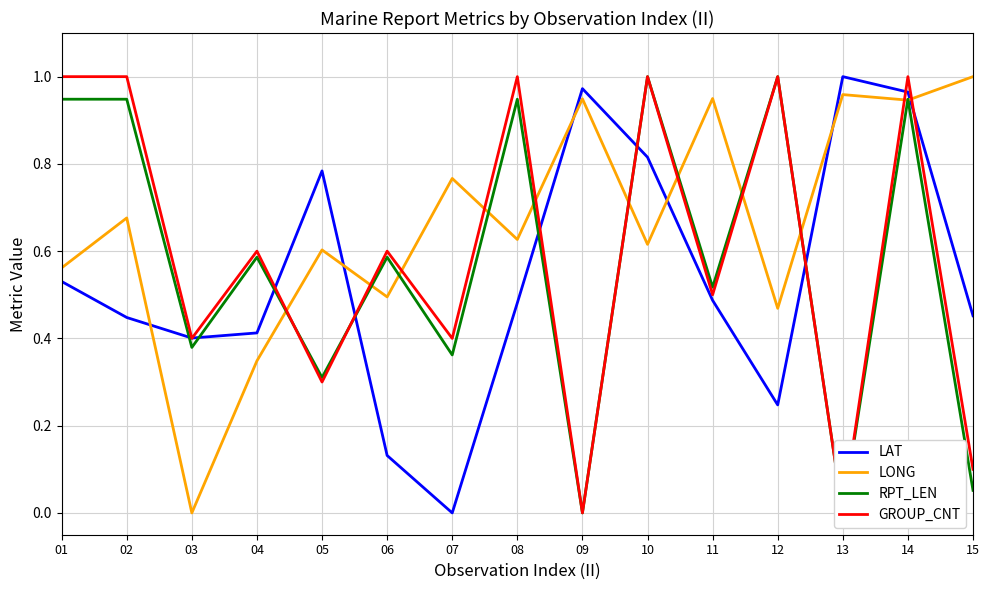

Reading left to right, transcribe all the data shown in this chart.

LAT: 0.5	0.4	0.4	0.4	0.8	0.1	0.0	0.5	1.0	0.8	0.5	0.2	1.0	1.0	0.5
LONG: 0.6	0.7	0.0	0.3	0.6	0.5	0.8	0.6	0.9	0.6	0.9	0.5	1.0	0.9	1.0
RPT_LEN: 0.9	0.9	0.4	0.6	0.3	0.6	0.4	0.9	0.0	1.0	0.5	1.0	0.0	0.9	0.1
GROUP_CNT: 1.0	1.0	0.4	0.6	0.3	0.6	0.4	1.0	0.0	1.0	0.5	1.0	0.0	1.0	0.1